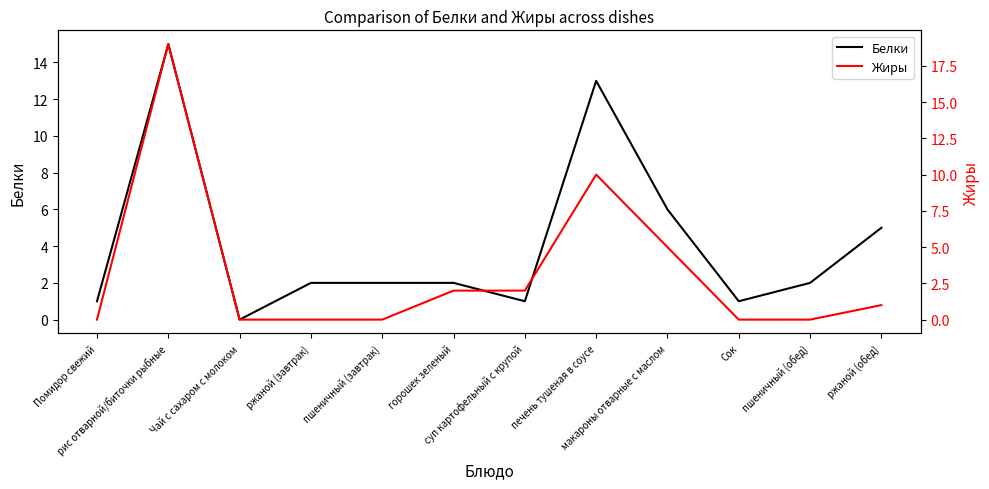

At which label does Белки first exceed 2?

рис отварной/биточки рыбные